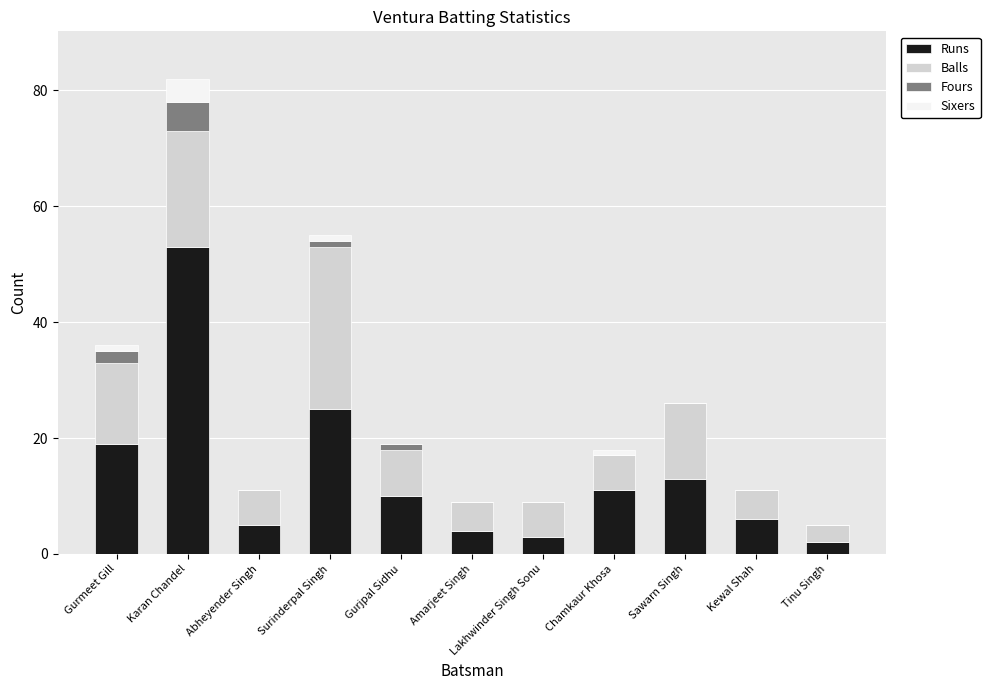

At which category is the sum across all series the highest?

Karan Chandel